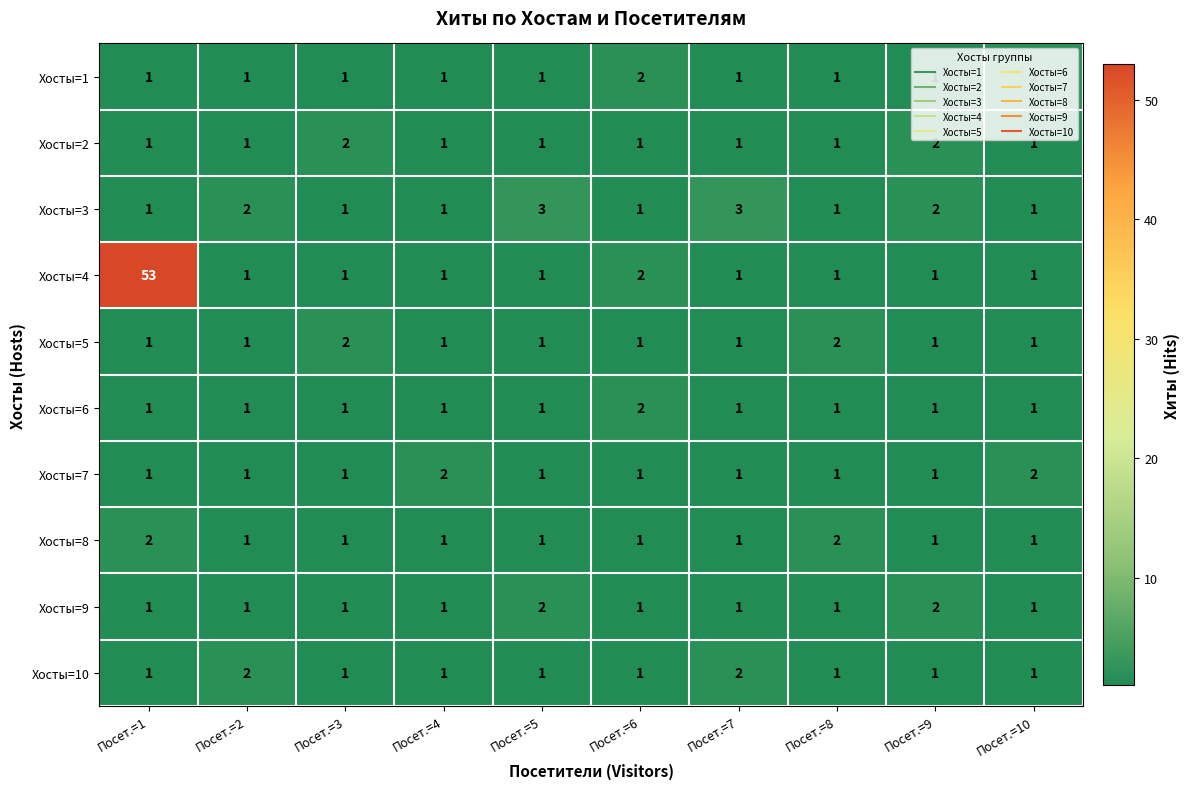

What is the difference between the highest and lowest values at Посет.=2?

1